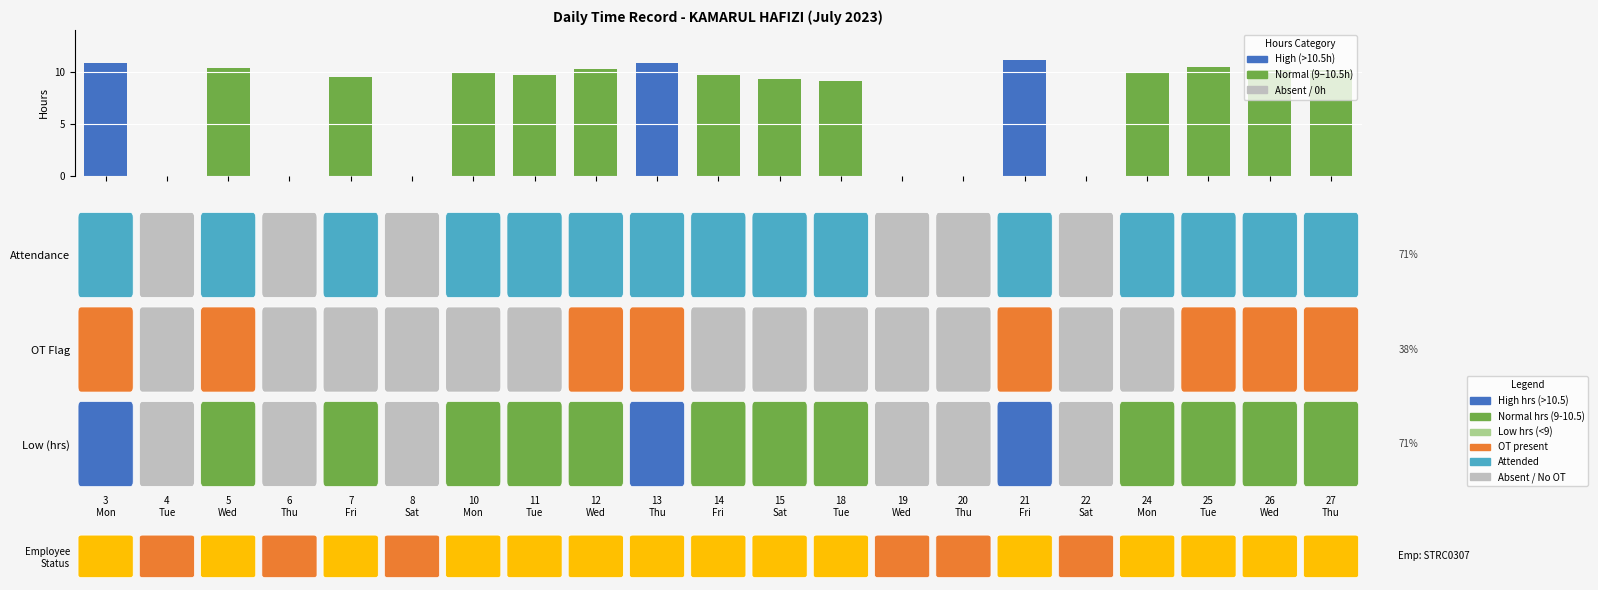

What is the sum of all values?

151.2